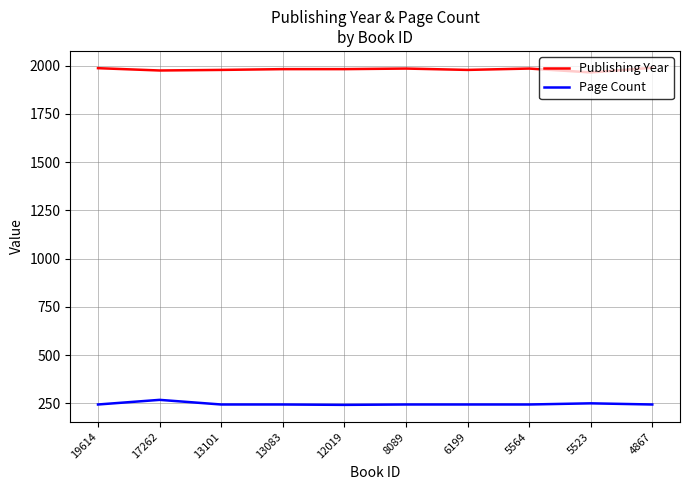

What is the lowest value of the Page Count series?

242